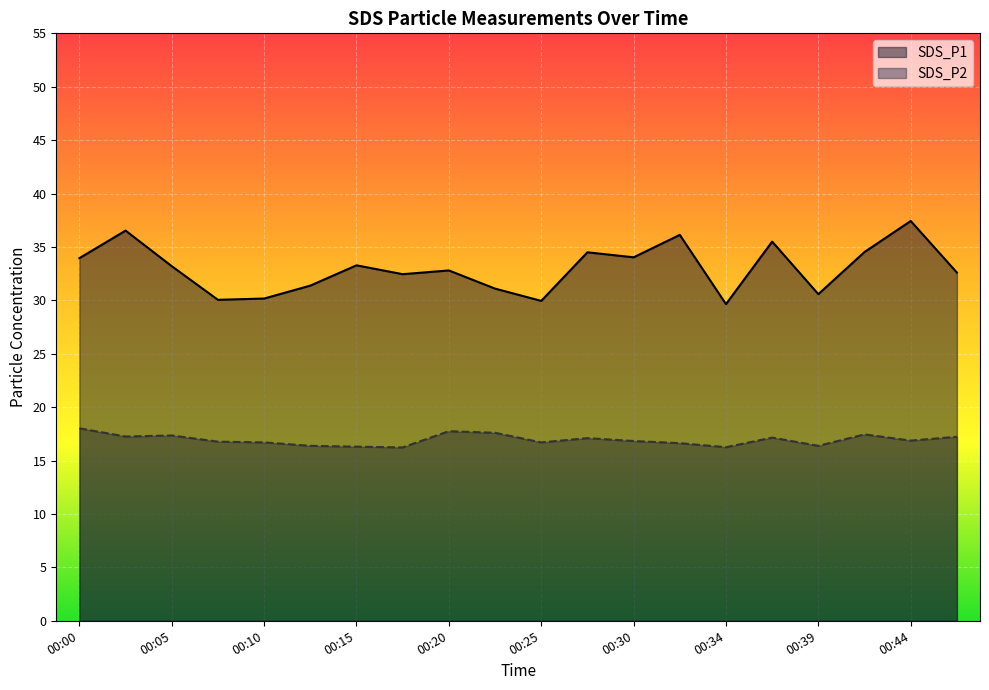

Where is the first local maximum for SDS_P2?

00:05